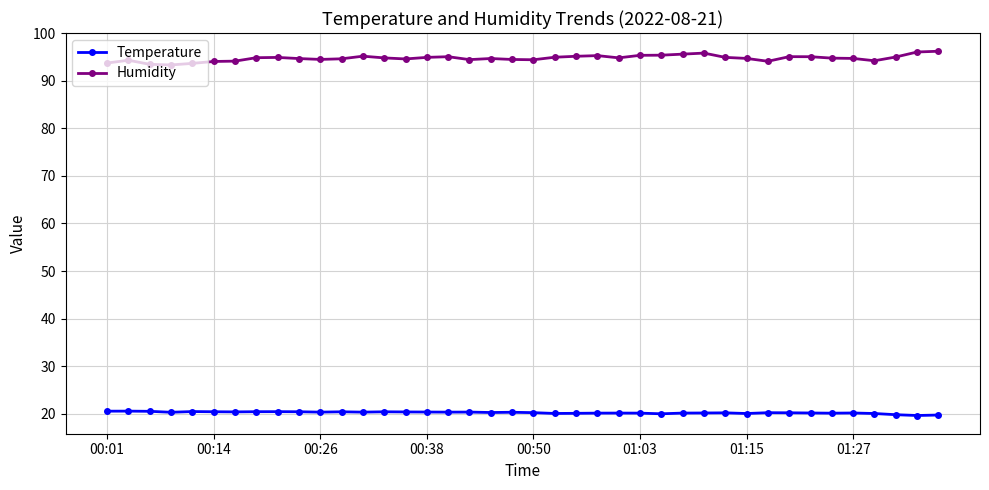

Rank the series by their average value, from highest to lowest.

Humidity, Temperature